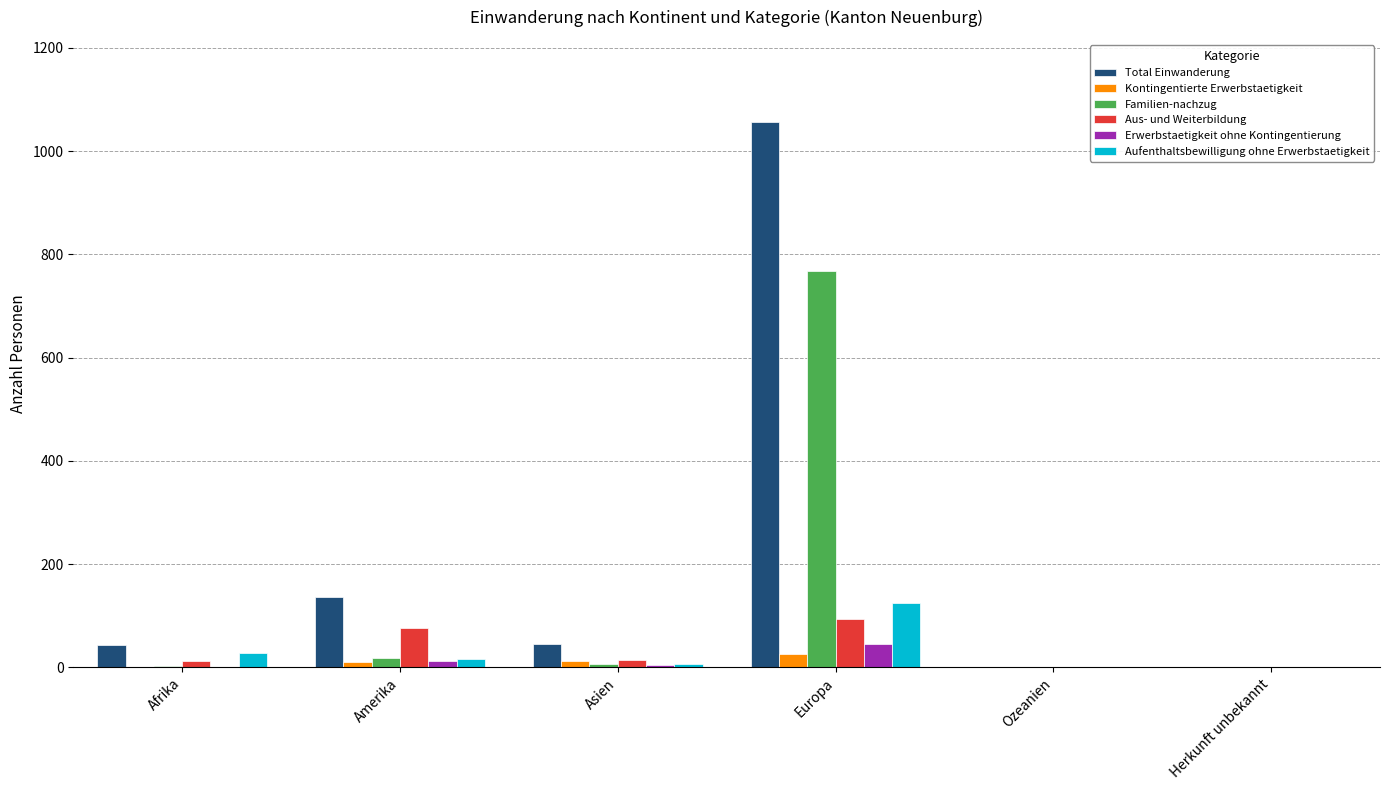

Is it true that Total Einwanderung equals 0 at Herkunft unbekannt?

True